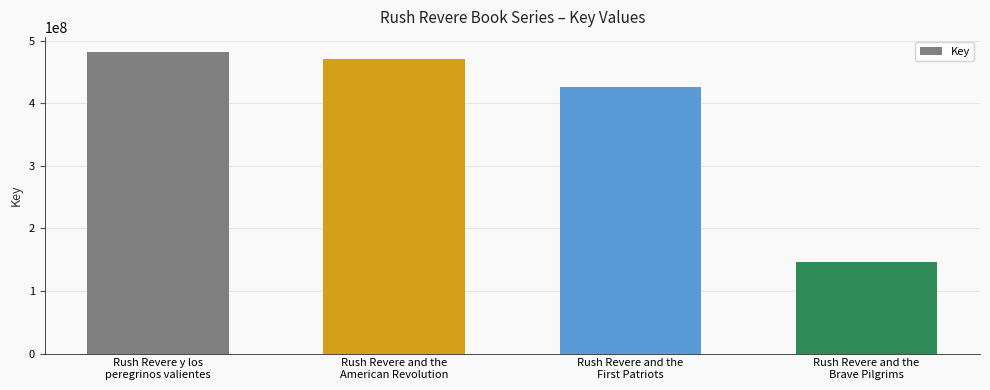

What is the value of the 1st bar from the left?

482045578